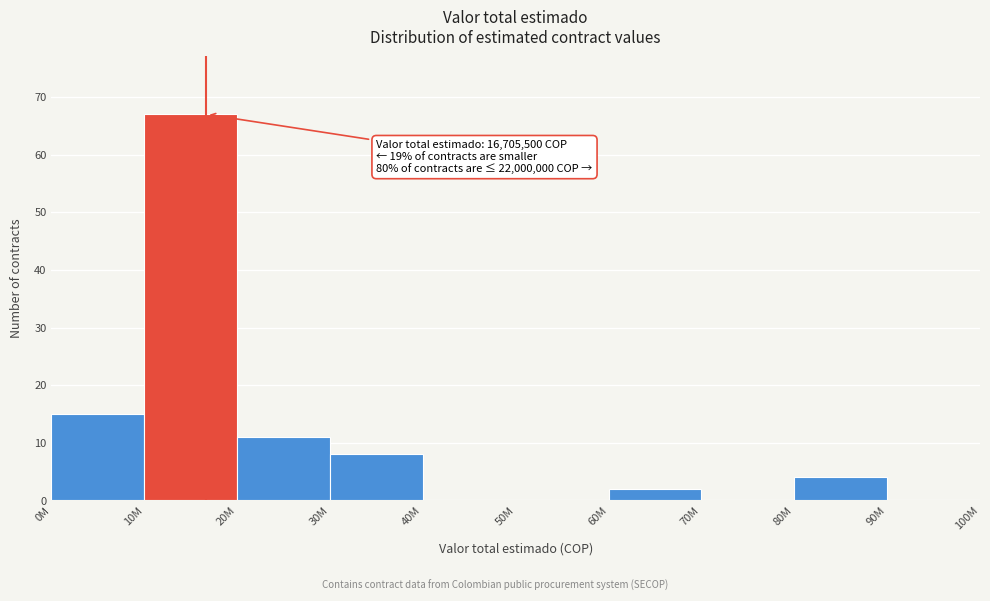

Reading left to right, what are all the values shown in this chart?

0M=15	10M=67	20M=11	30M=8	40M=0	50M=0	60M=2	70M=0	80M=4	90M=0